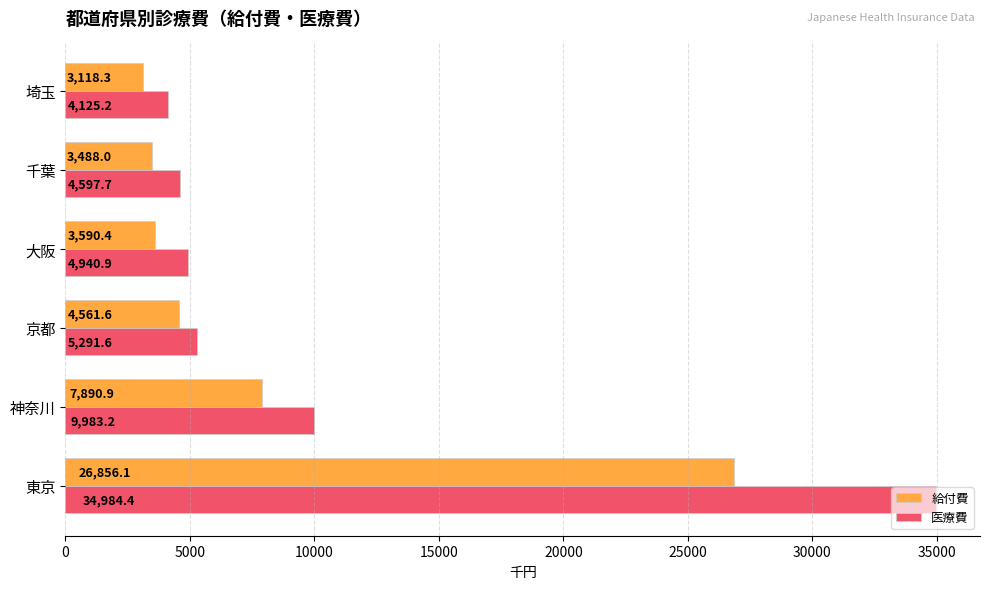

Which series has the largest total across all categories?

医療費